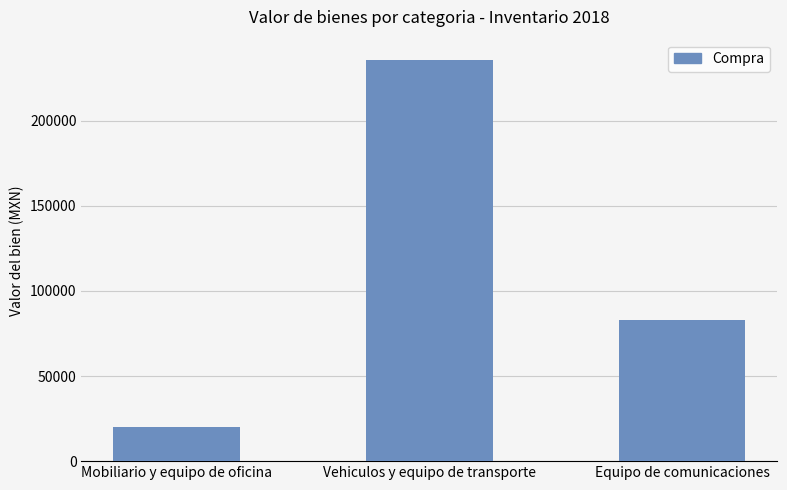

Reading left to right, what are all the values shown in this chart?

Mobiliario y equipo de oficina=19988.0	Vehiculos y equipo de transporte=235798.1	Equipo de comunicaciones=82892.4